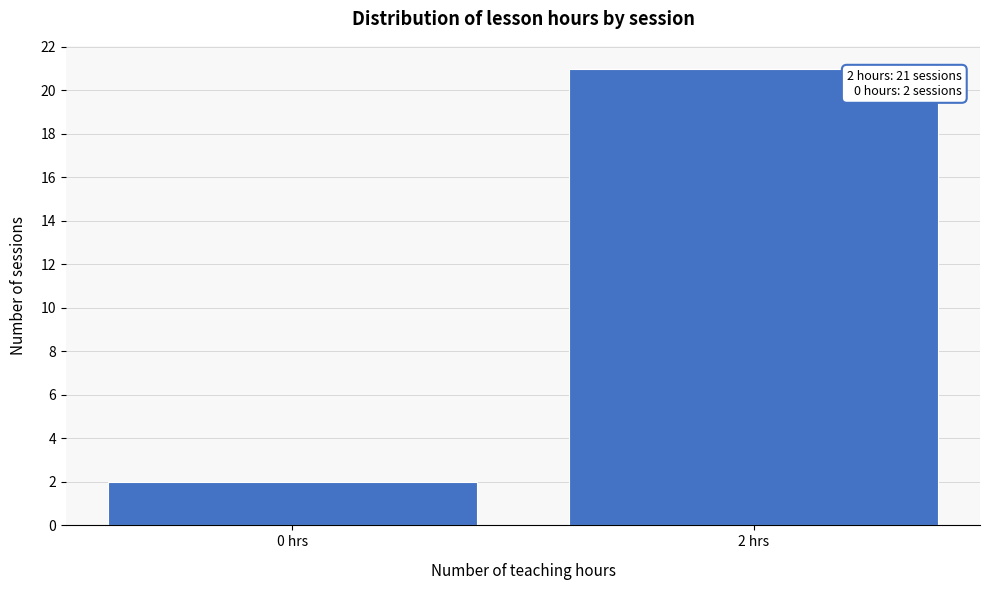

Reading left to right, list all the values displayed in this chart.

0 hrs=2	2 hrs=21